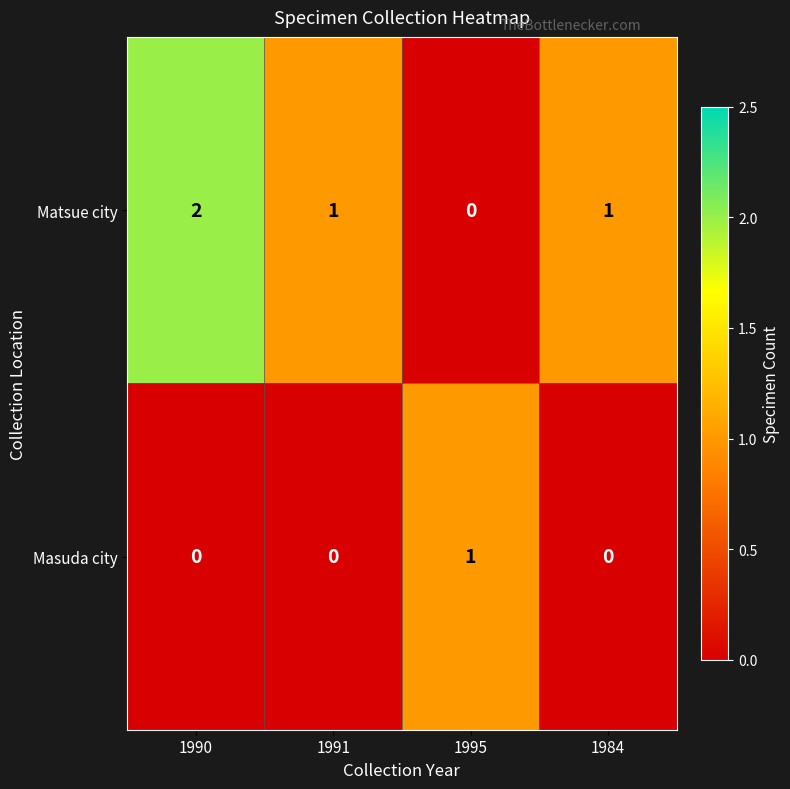

True or false: Masuda city has a value of 0 at 1984.

True